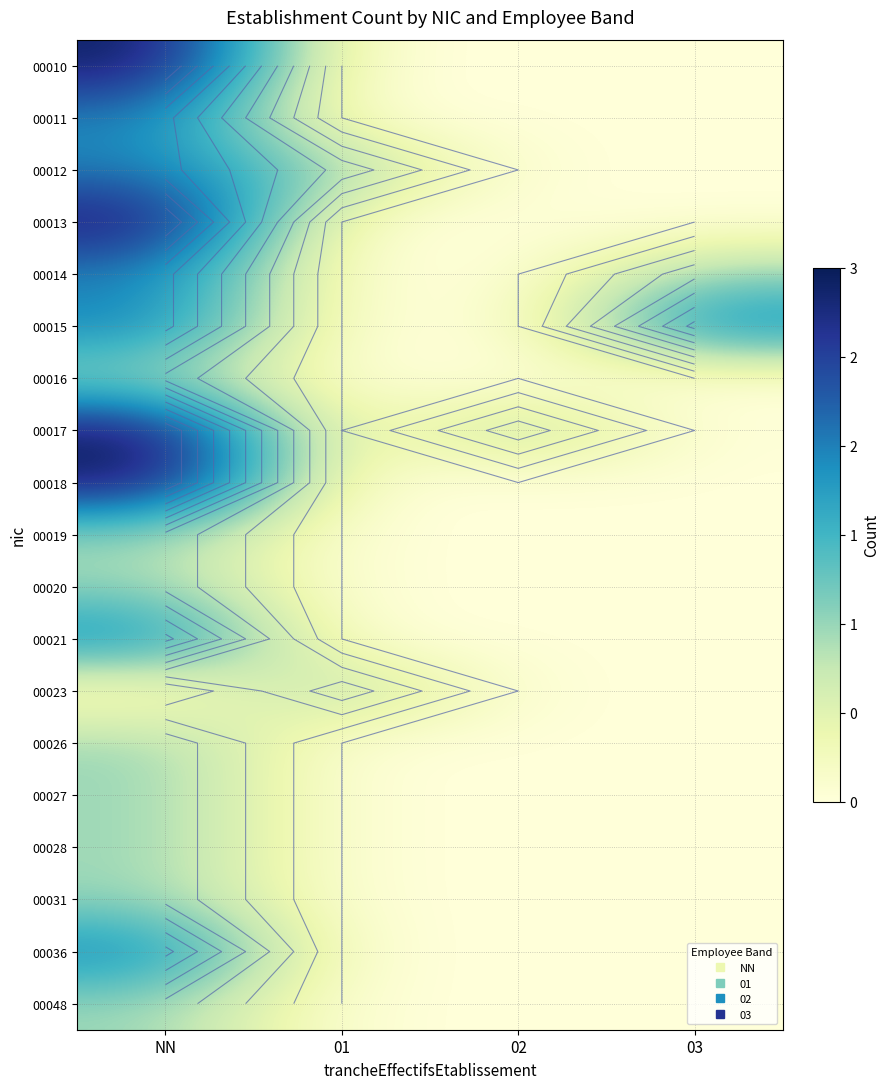

What is the difference between the highest and lowest values at 03?

2